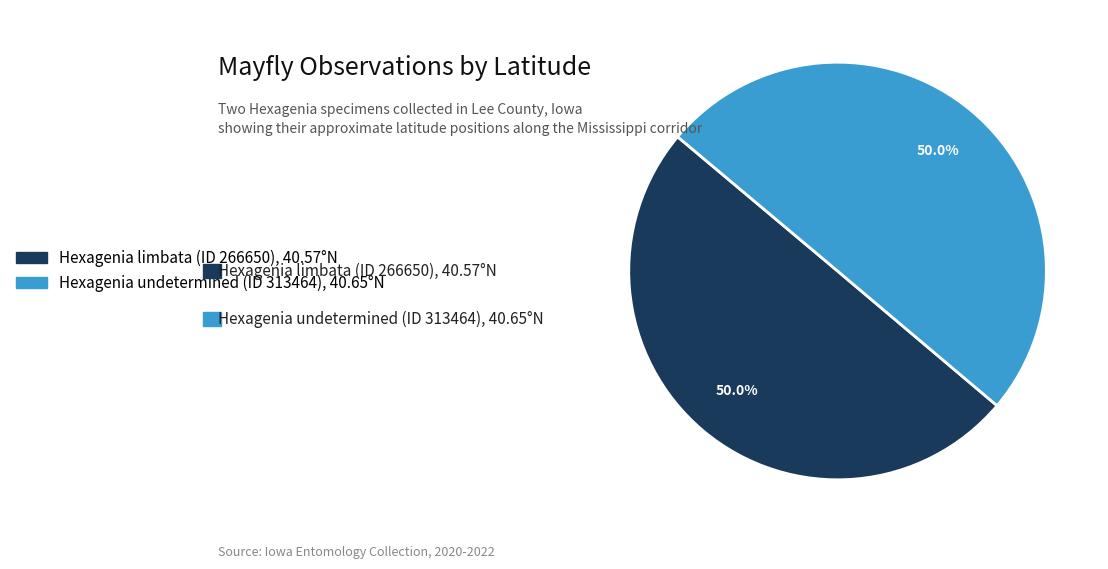

To the nearest percent, what percentage of the pie is Hexagenia limbata (ID 266650)?

50%